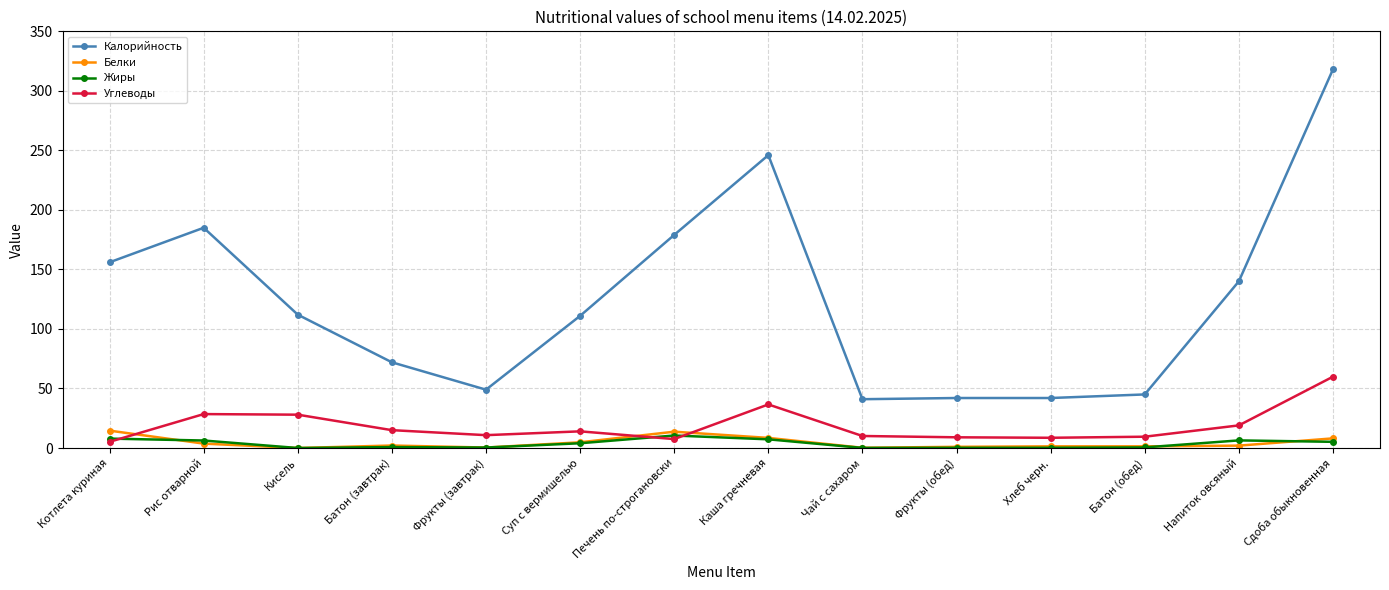

Where is the first local maximum for Калорийность?

Рис отварной